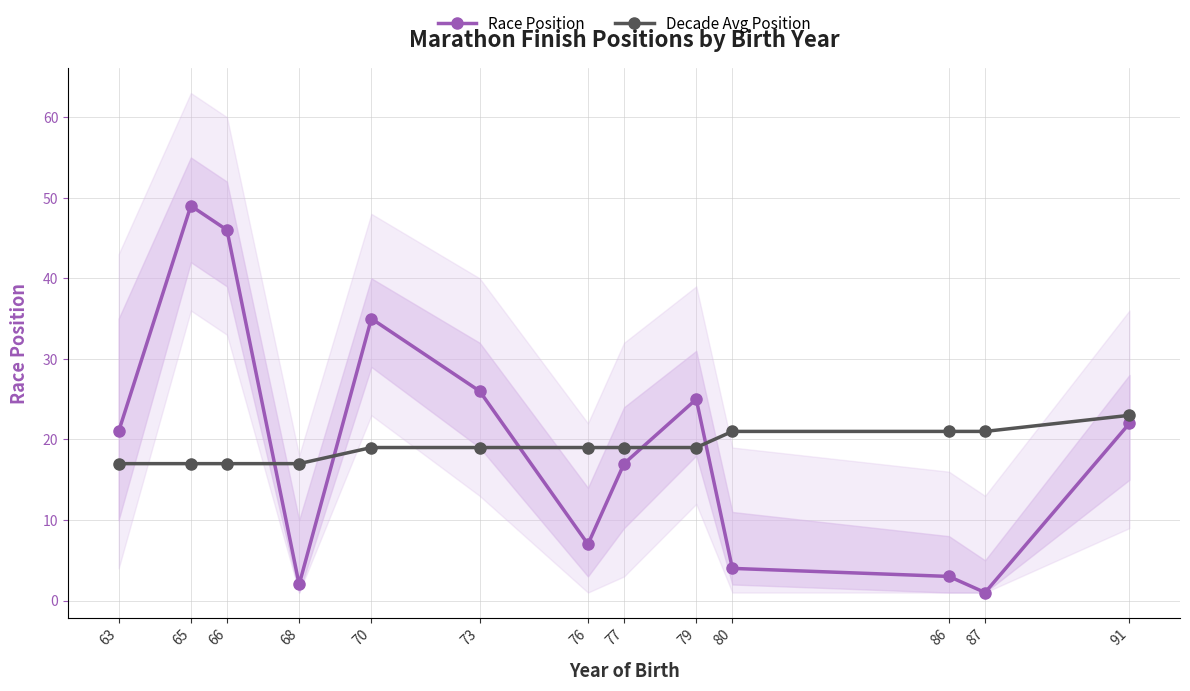

At which category is the sum across all series the highest?

65